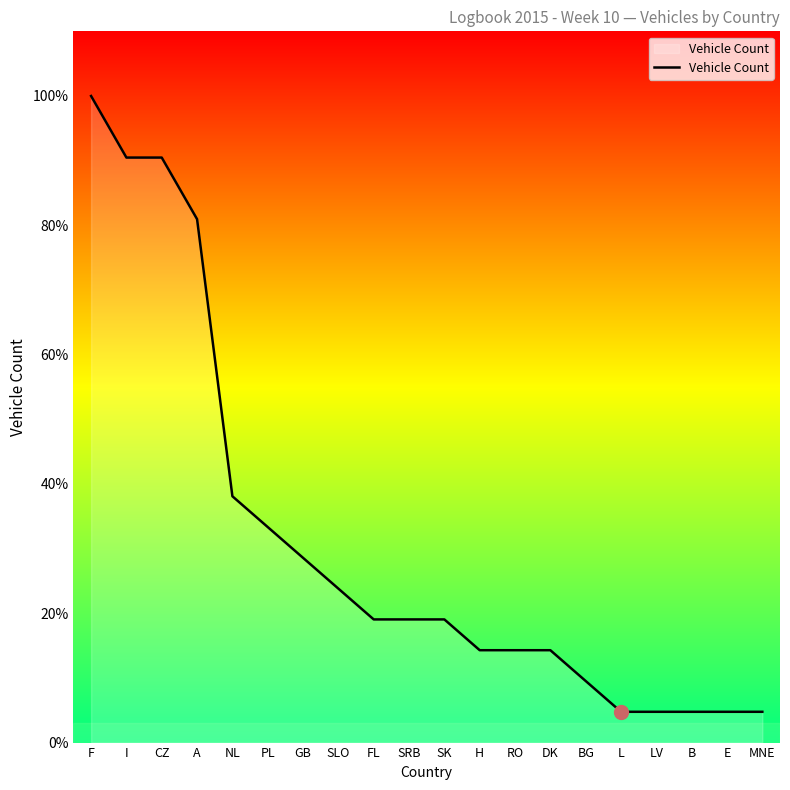

Reading left to right, extract all data points from this chart.

F=21	I=19	CZ=19	A=17	NL=8	PL=7	GB=6	SLO=5	FL=4	SRB=4	SK=4	H=3	RO=3	DK=3	BG=2	L=1	LV=1	B=1	E=1	MNE=1